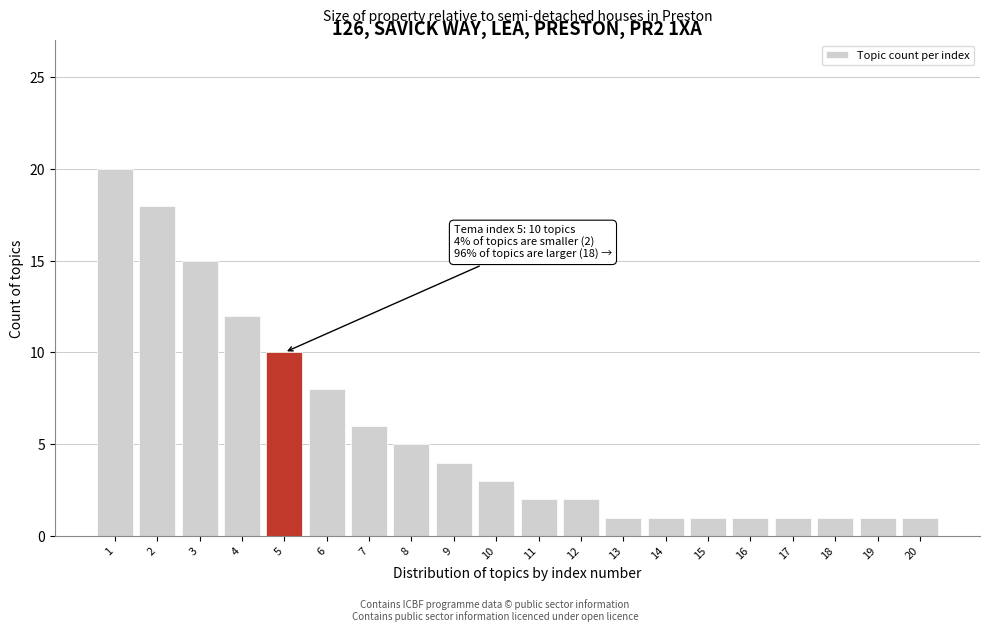

Reading left to right, transcribe all the data shown in this chart.

1=20	2=18	3=15	4=12	5=10	6=8	7=6	8=5	9=4	10=3	11=2	12=2	13=1	14=1	15=1	16=1	17=1	18=1	19=1	20=1